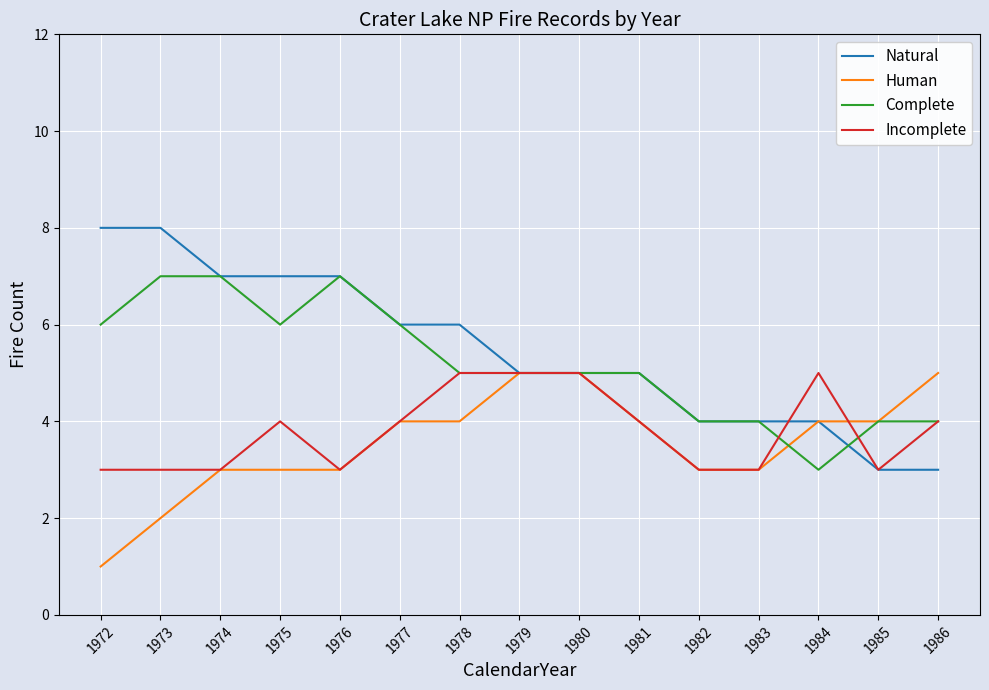

Does the chart display data point markers on the line(s)?

No